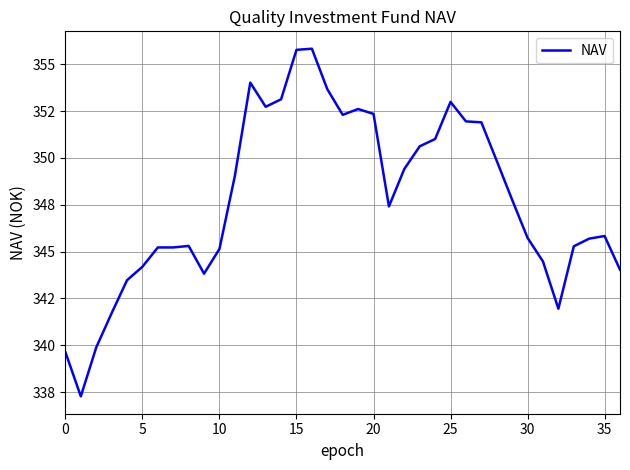

Is this an area chart (filled region under the line)?

No